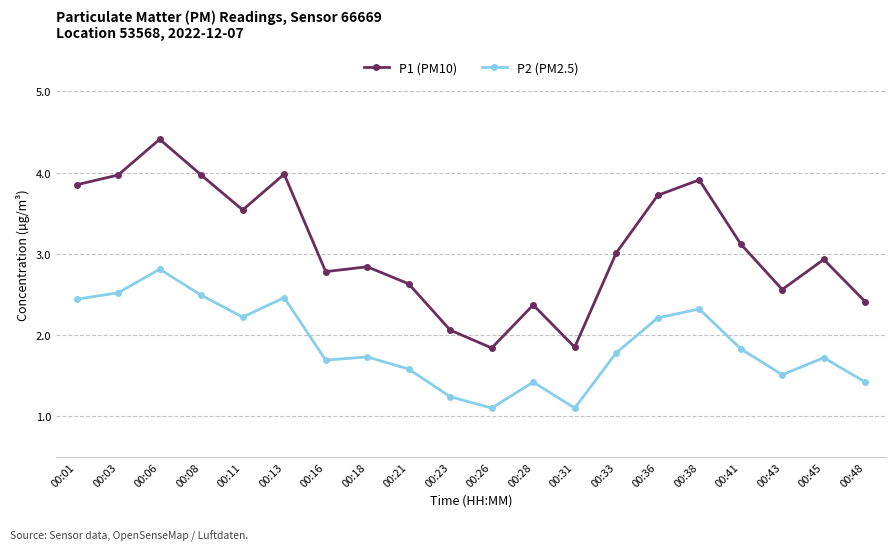

List the series in order of their peak value, highest first.

P1 (PM10), P2 (PM2.5)